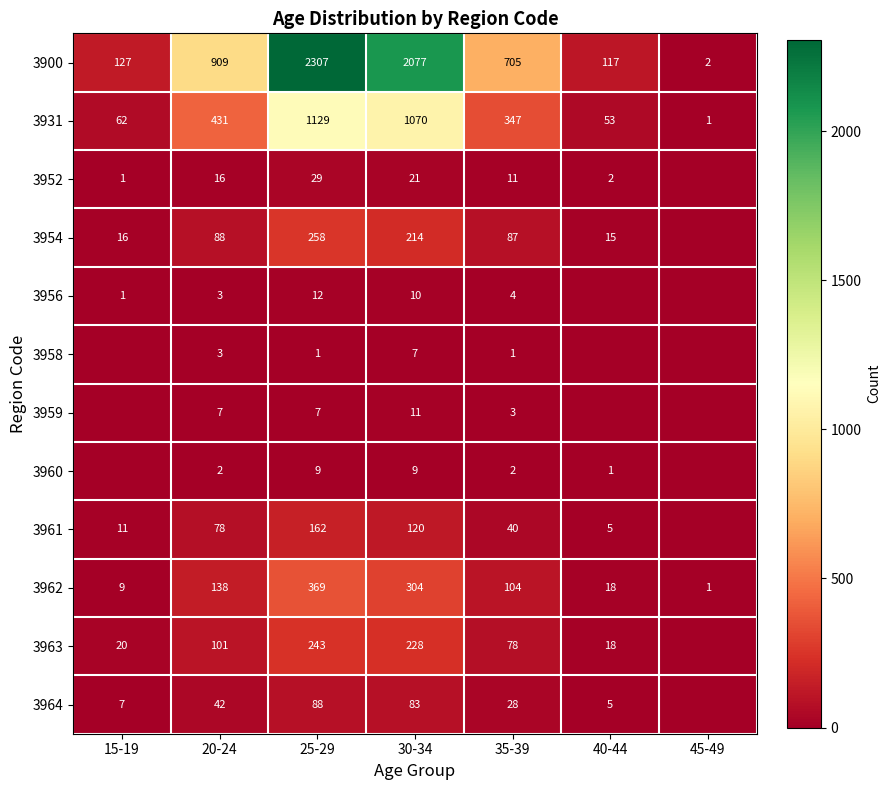

The 3952 series shows 21 at 30-34. True or false?

True